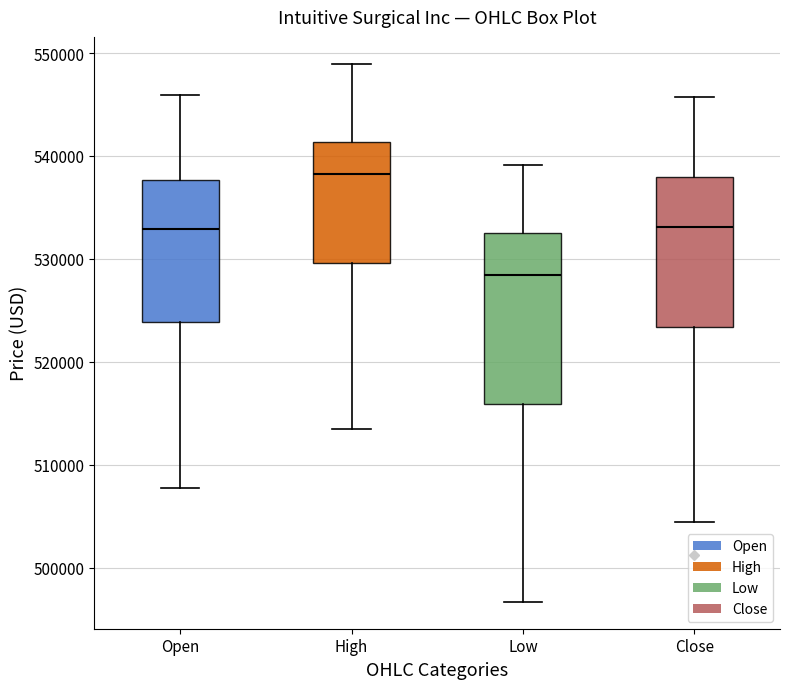

Comparing the boxes themselves (not the whiskers), which one is the tallest?

Low